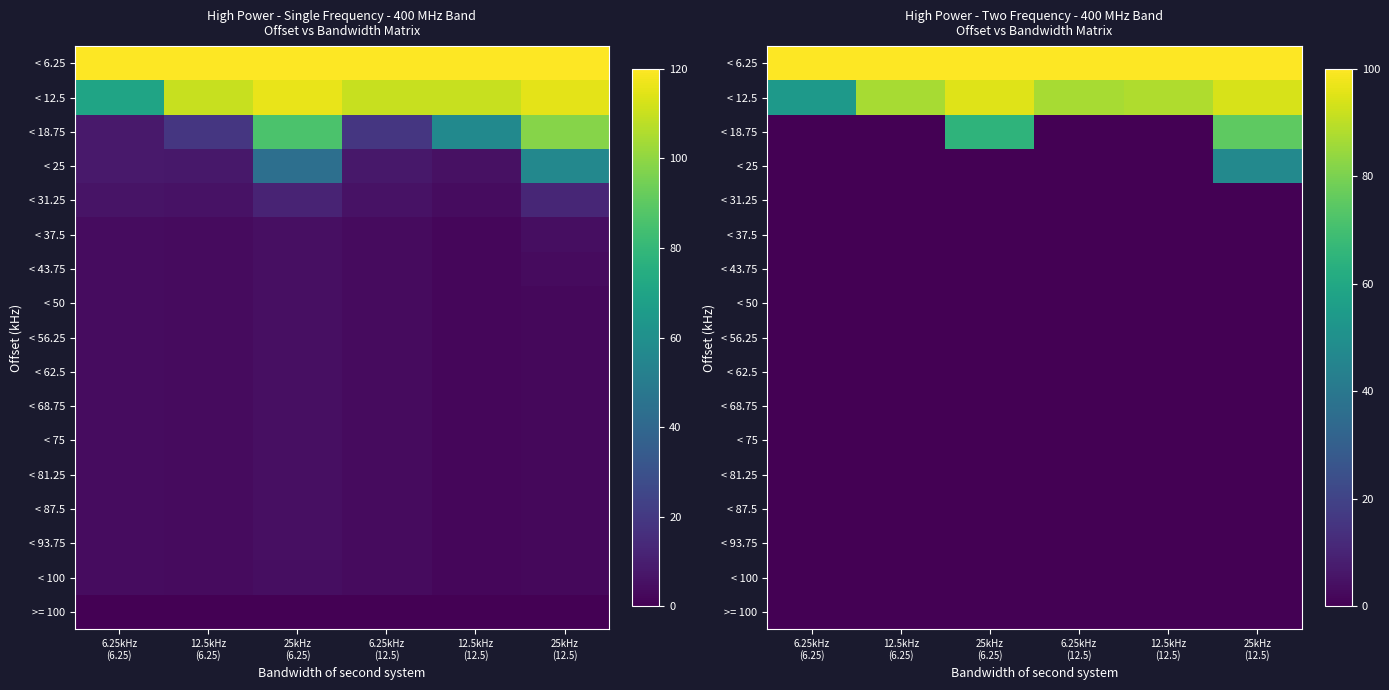

Which series has the widest spread of values?

< 18.75